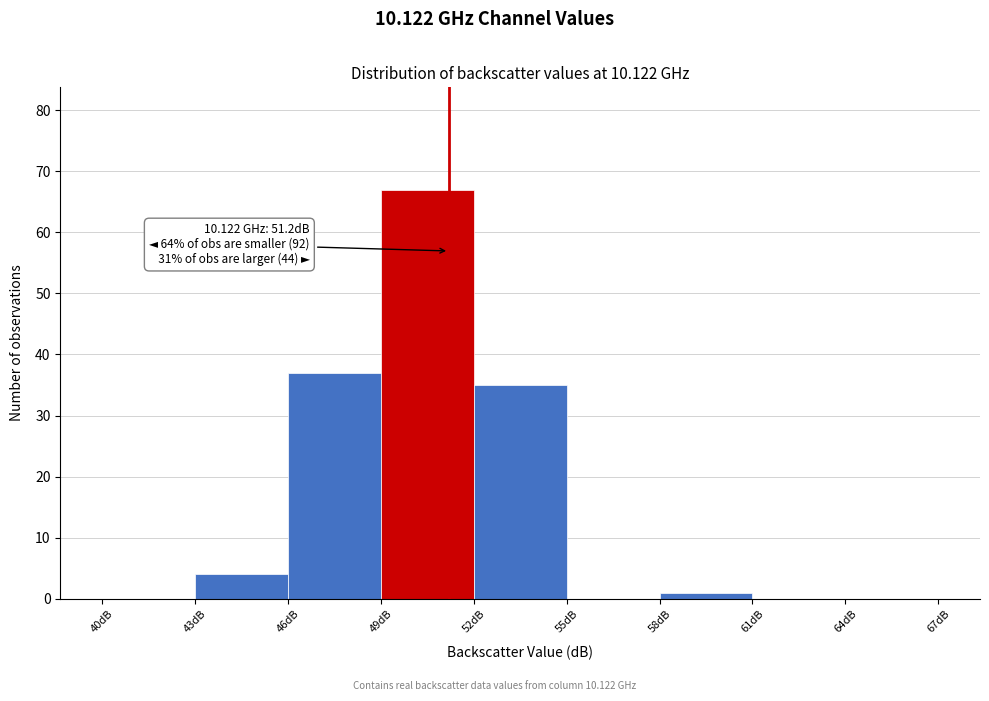

Over which range of the x-axis is the bar tallest?

49 to 52